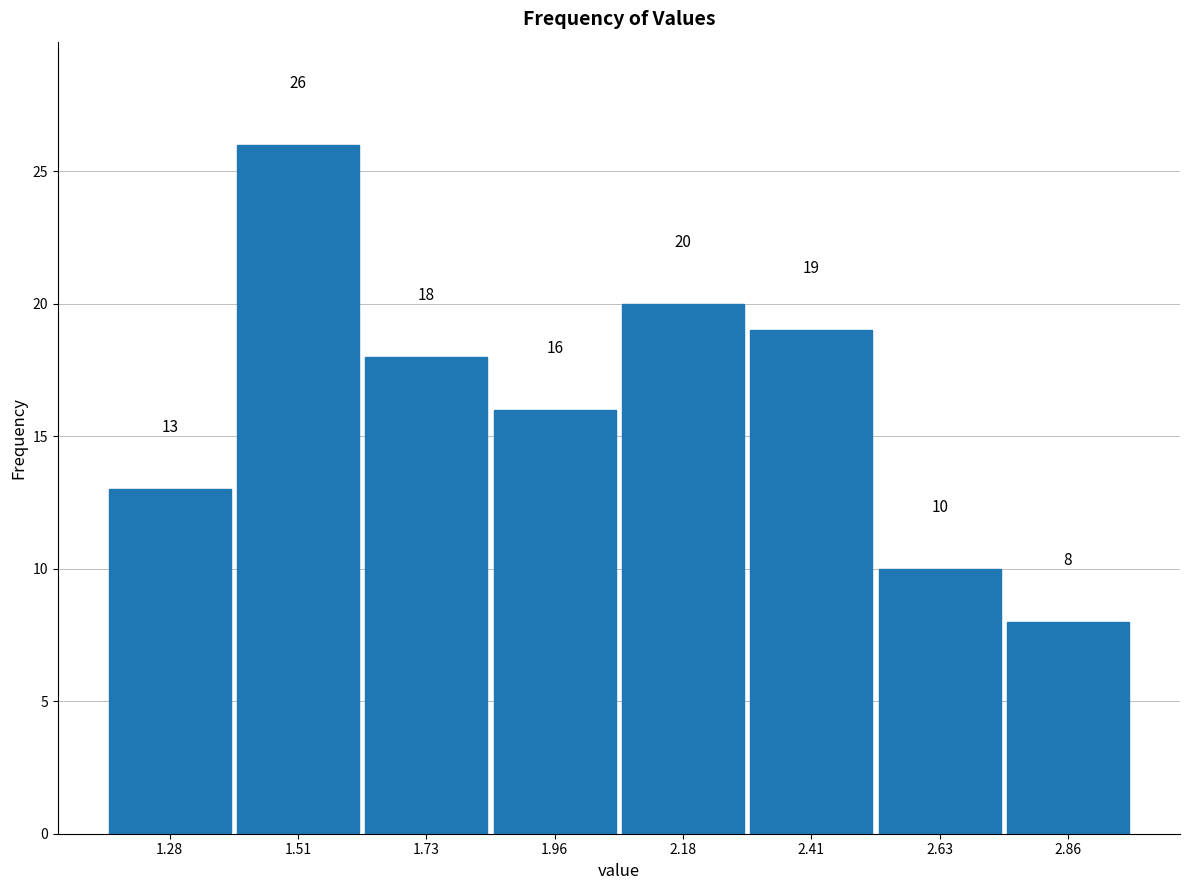

Over which range of the x-axis is the bar tallest?

1.395 to 1.620